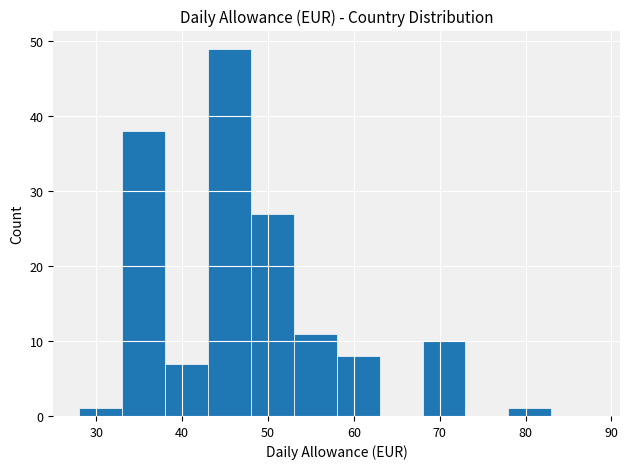

Which range on the x-axis has the tallest bar?

43 to 48